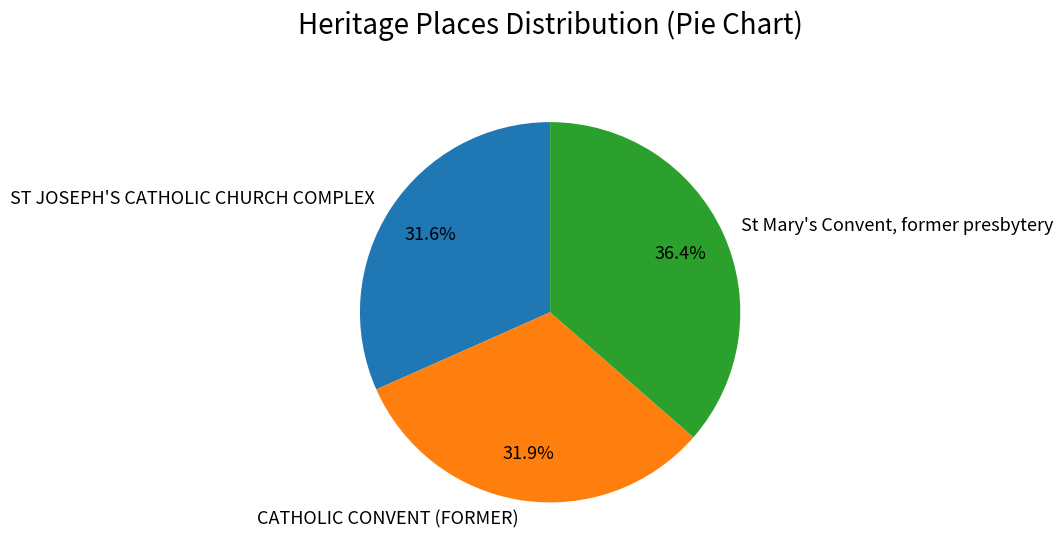

Which category has the biggest portion of the pie?

St Mary's Convent, former presbytery